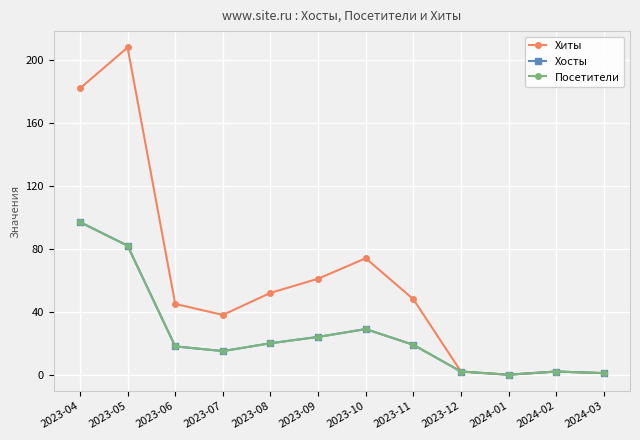

What is the average value of the Хиты series?

59